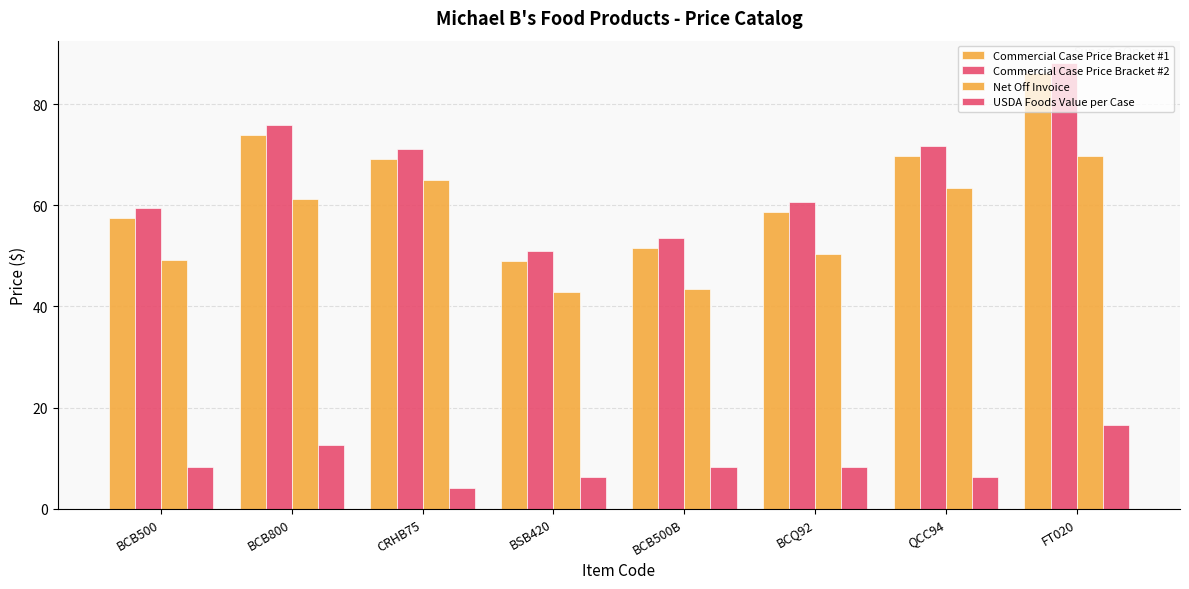

What is the label of the 5th bar from the left?

BCB500B